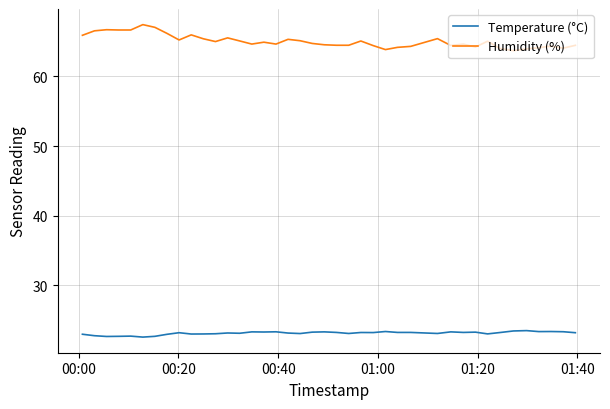

True or false: Humidity (%) and Temperature (°C) cross at least once.

False